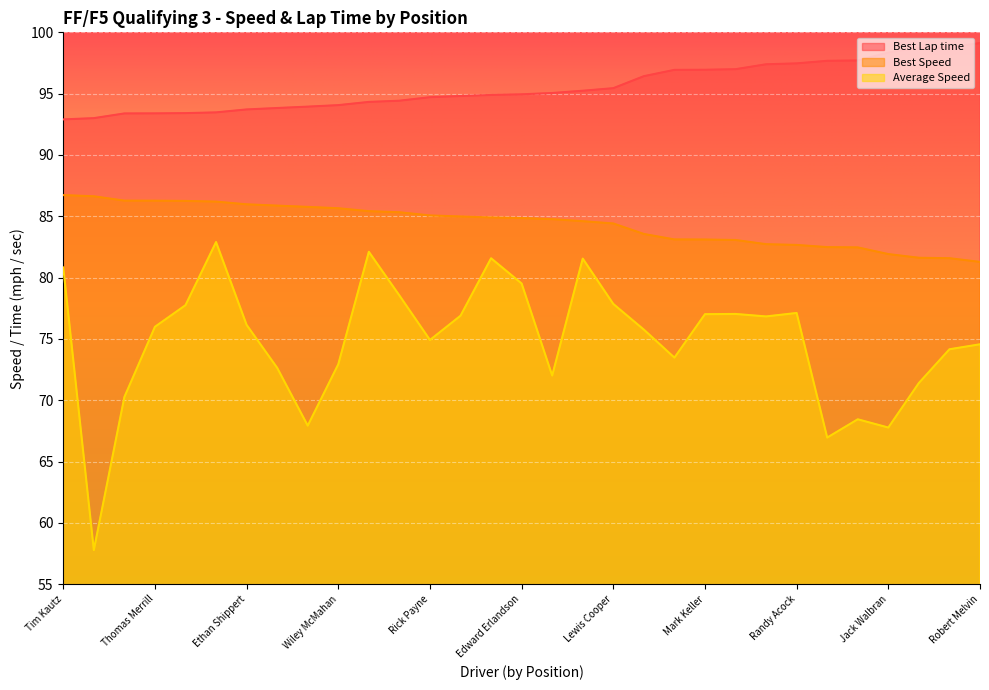

What are all the series names shown in the legend?

Best Lap time, Best Speed, Average Speed